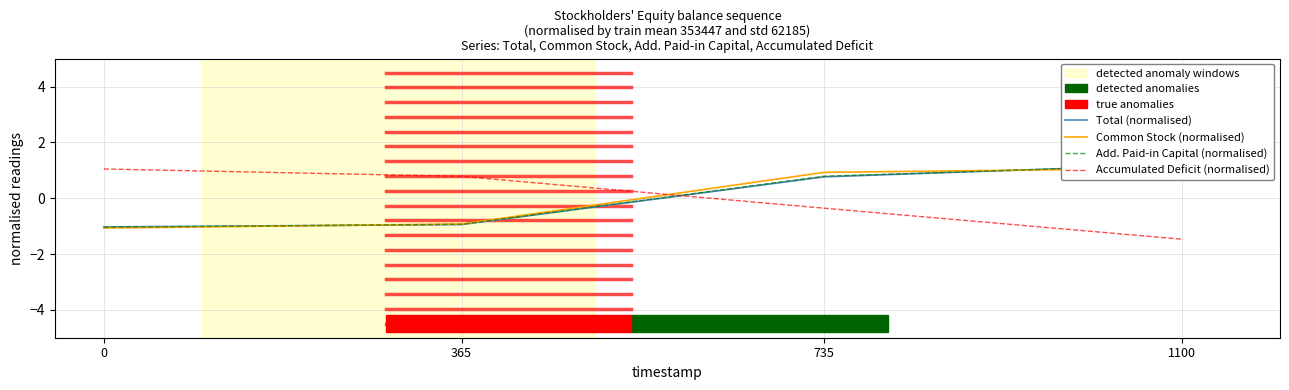

At 735, list the series in order from largest to smallest.

Common Stock (normalised), Add. Paid-in Capital (normalised), Total (normalised), Accumulated Deficit (normalised)